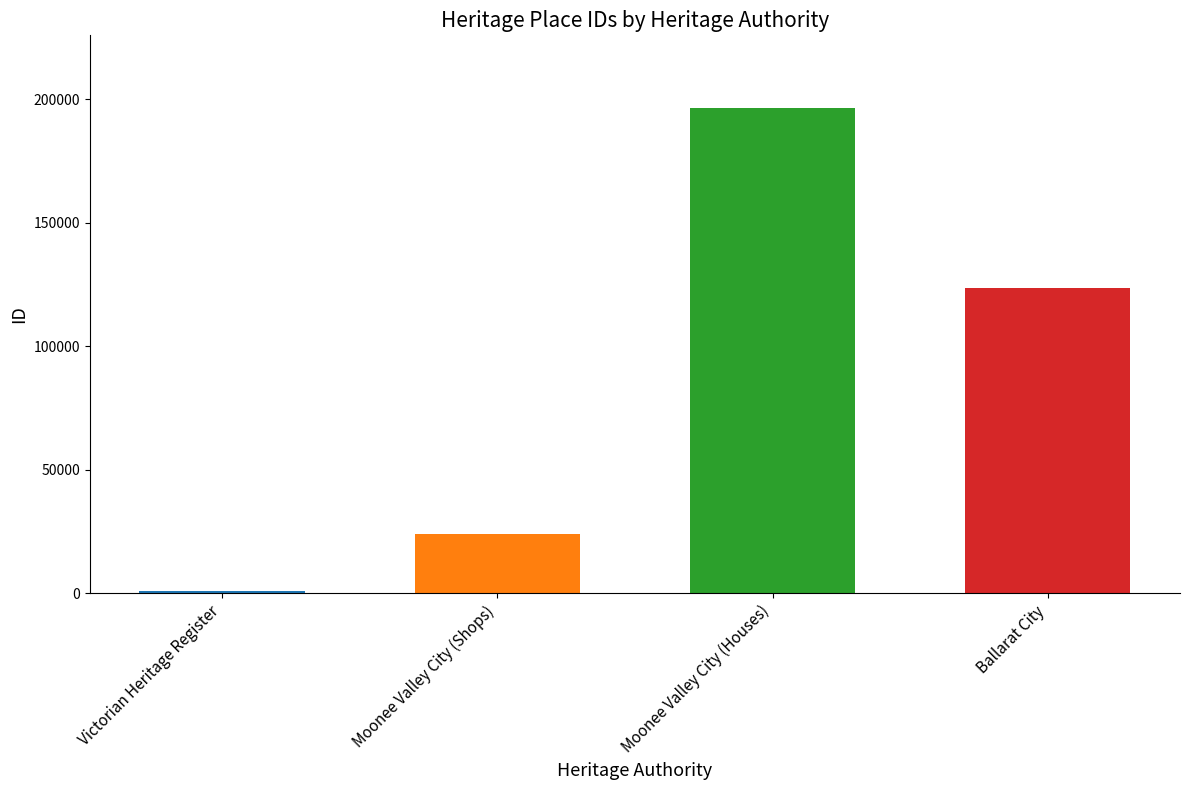

What is the change in value from Victorian Heritage Register to Moonee Valley City (Shops)?

+23250